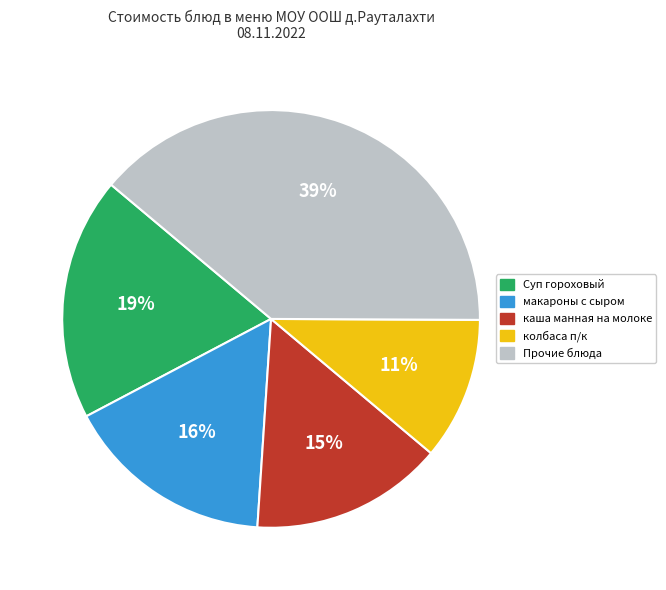

Does any single category account for the majority?

No